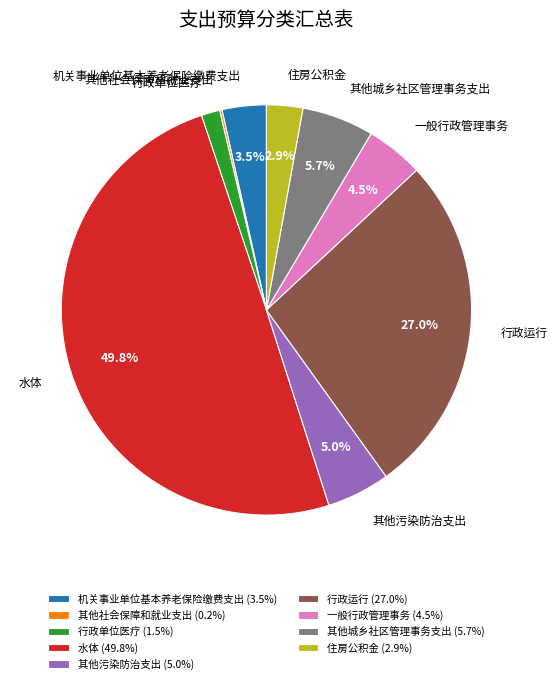

Approximately how many times larger is the value at 住房公积金 compared to 机关事业单位基本养老保险缴费支出?

0.8